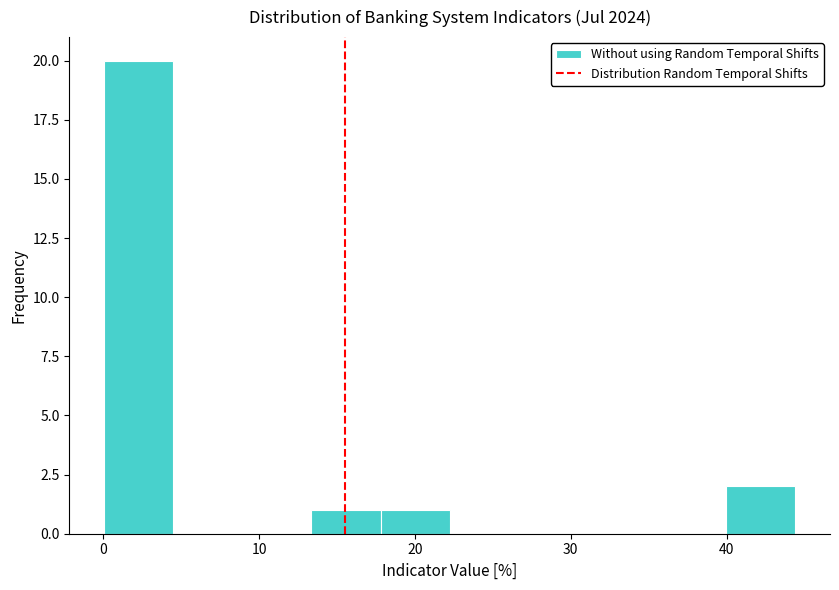

Which range on the x-axis has the tallest bar?

0 to 4